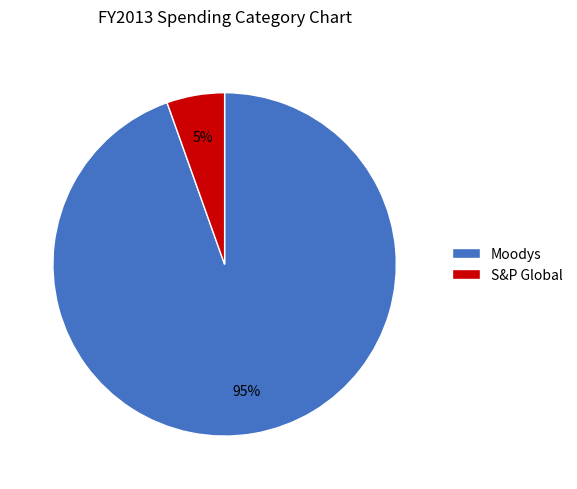

Combined, do Moodys and S&P Global account for over 50%?

Yes